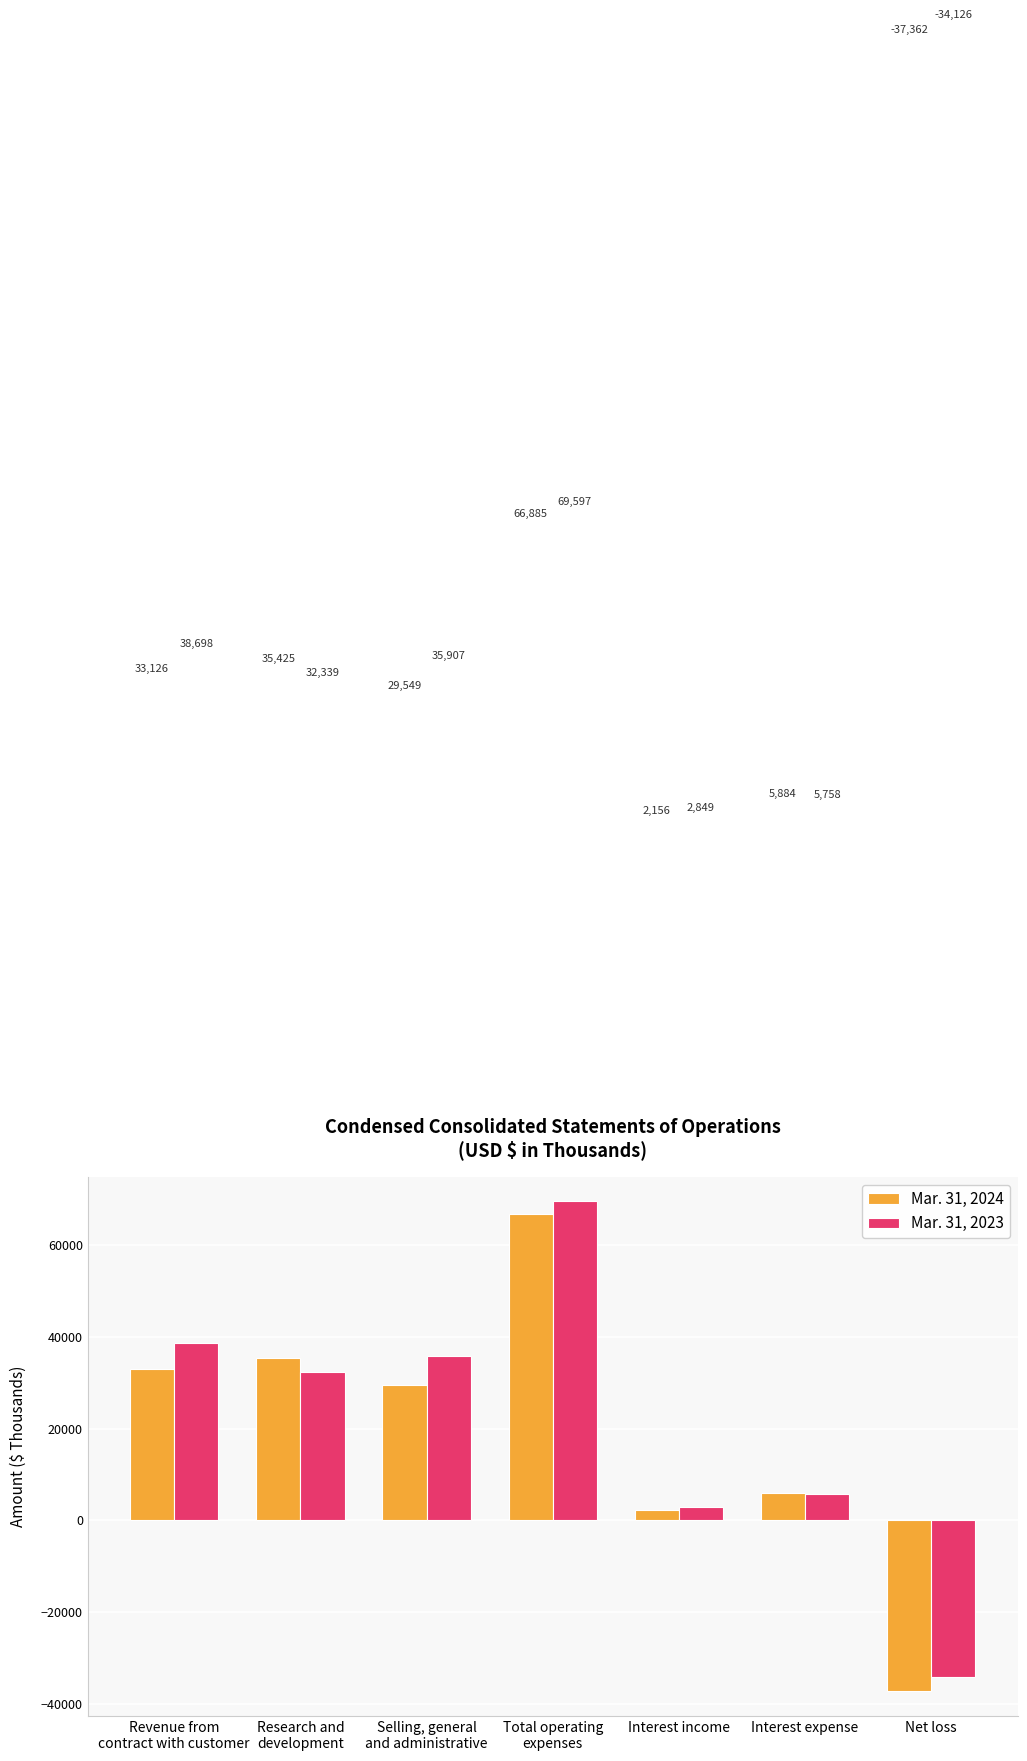

How many bars are there in each group?

2